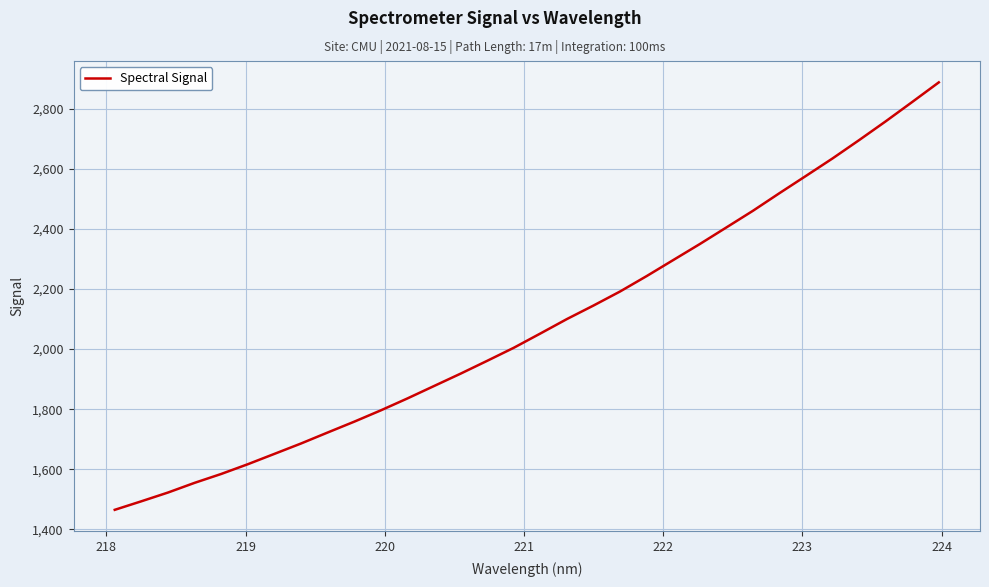

What is the greatest value displayed?

2887.9